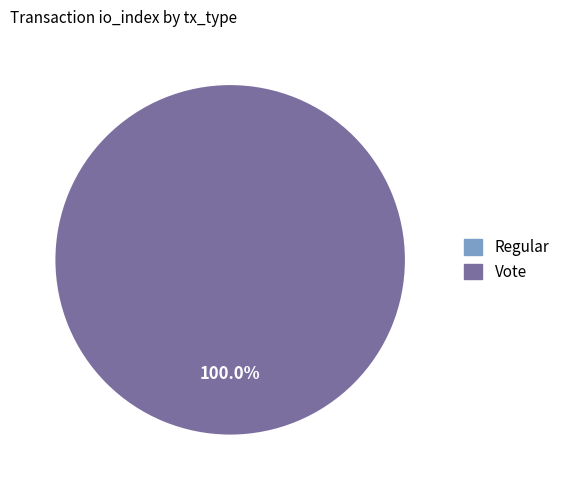

How many slices are in this pie chart?

2